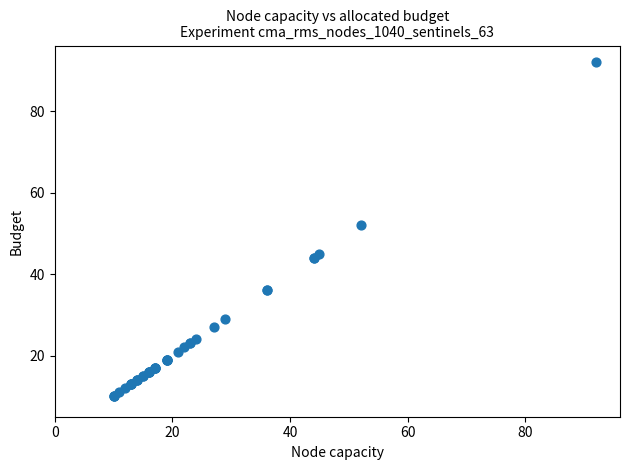

What Y value in the scatter plot is closest to 51?

52